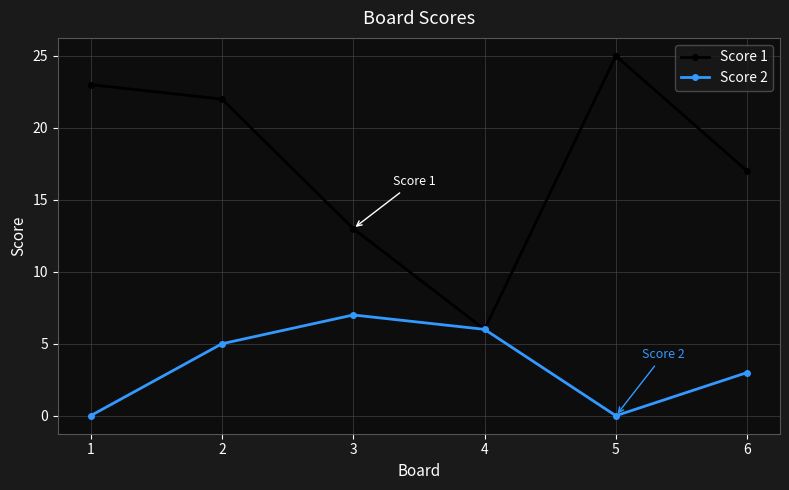

What is the sum of all Score 2 values?

21